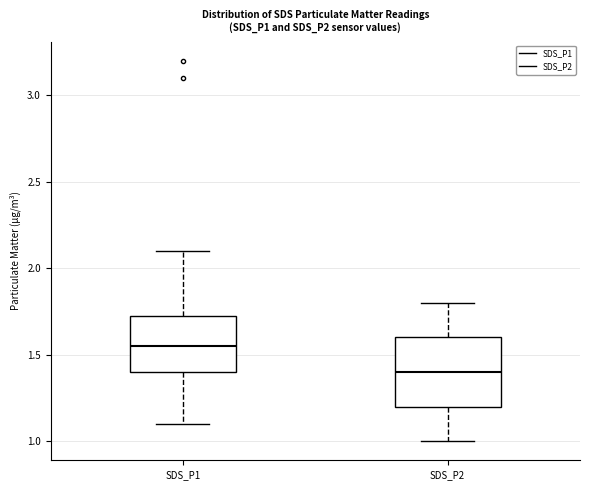

Reading left to right, transcribe this box plot: for each box, give where its median line is, the range the box spans, and where its two whiskers end, as read against the y-axis. The values are not printed on the chart, so give them approximately, as read against the axis.

SDS_P1: median 1.55, box 1.40 to 1.75, whiskers 1.10 to 2.10
SDS_P2: median 1.40, box 1.20 to 1.60, whiskers 1.00 to 1.80